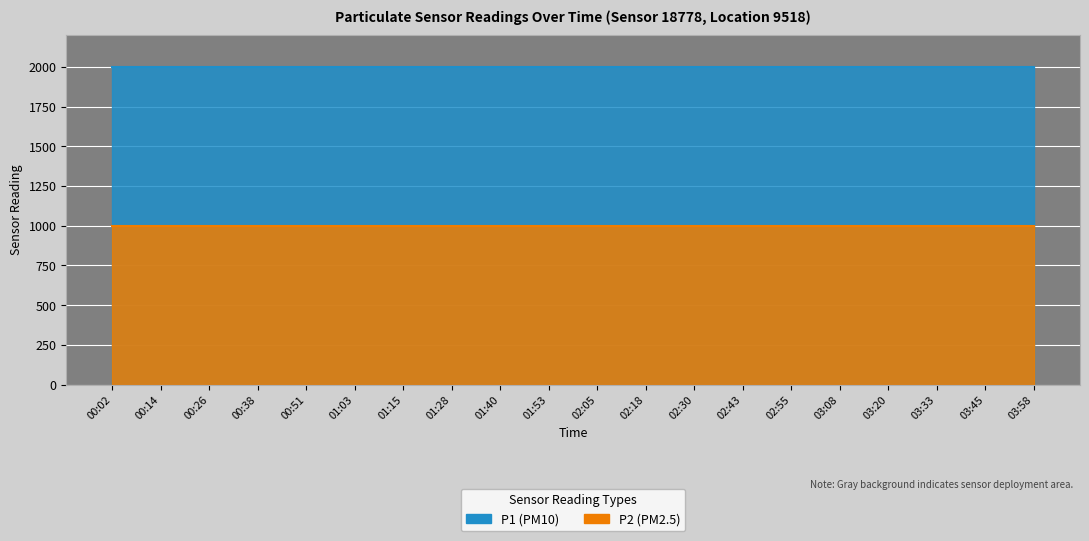

True or false: P1 and P2 cross at least once.

False